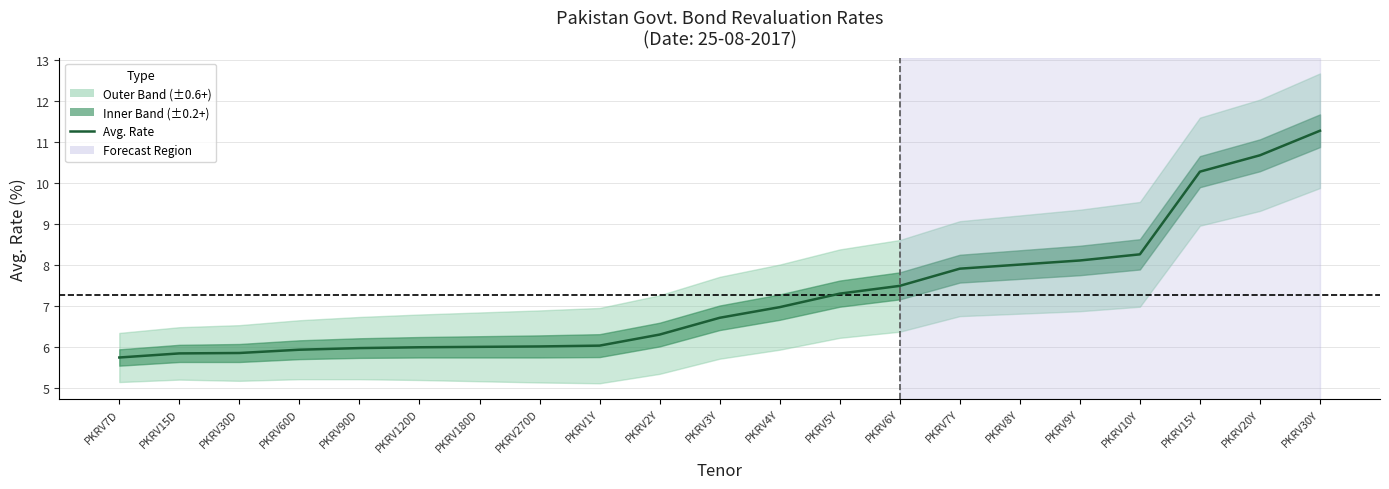

How many data points does each series have?

21